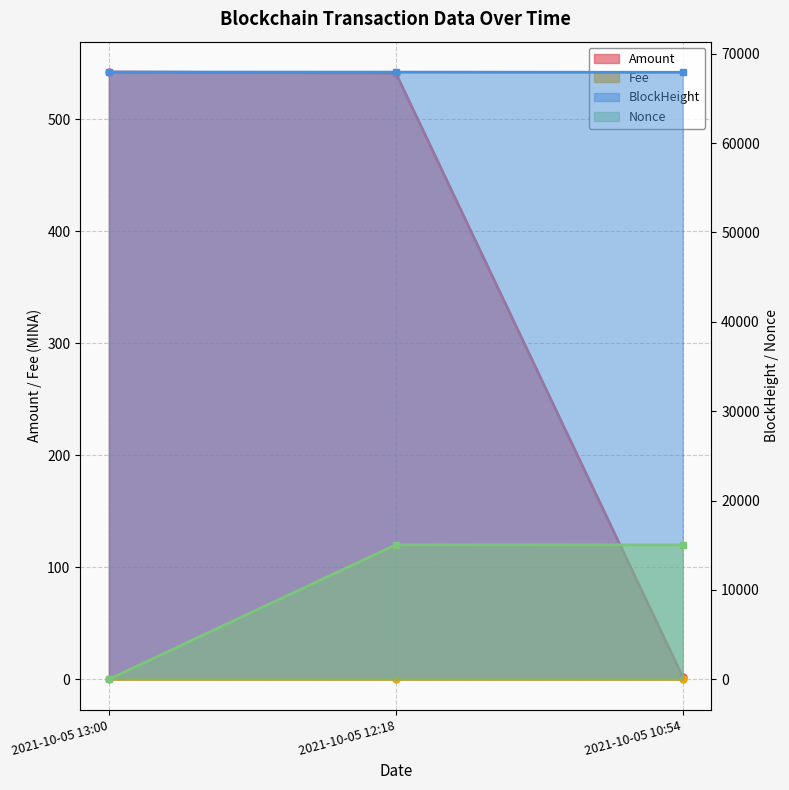

How many lines are shown in the chart?

4